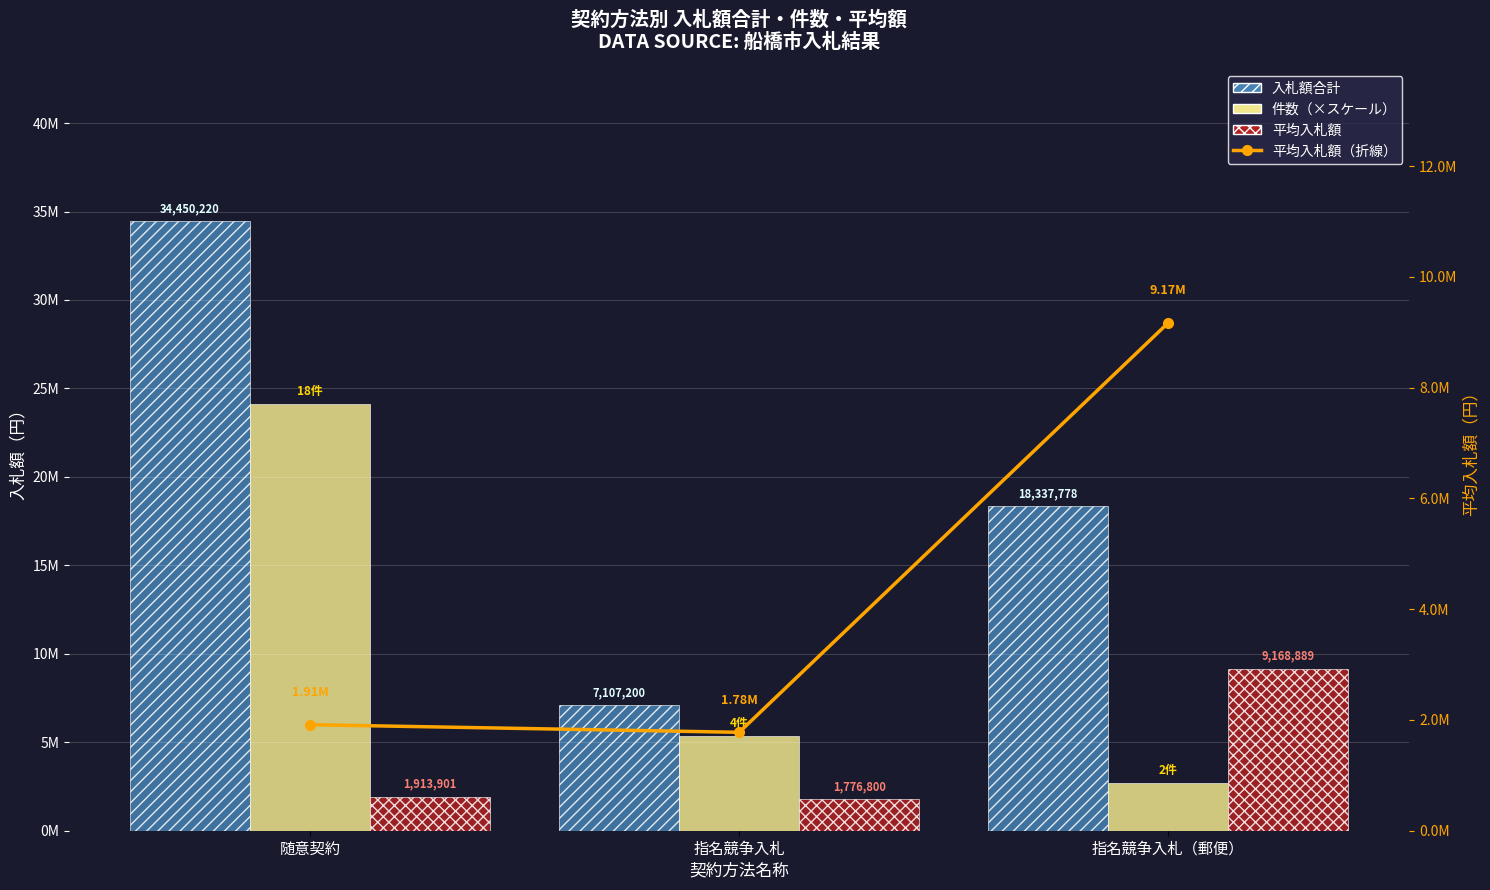

Which has a higher value, 指名競争入札（郵便） or 指名競争入札?

指名競争入札（郵便）